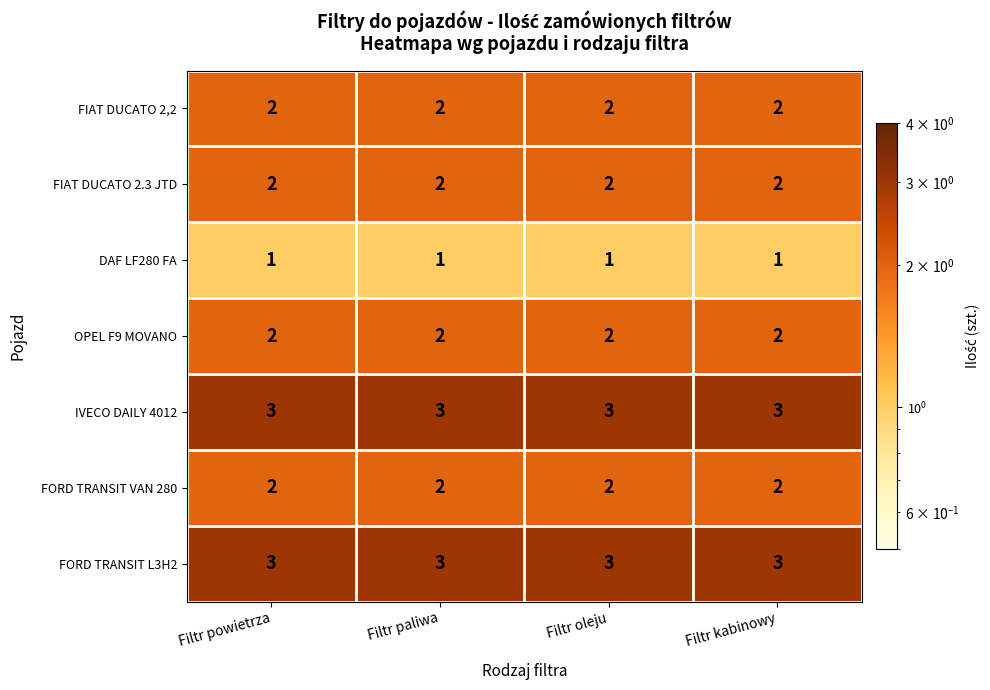

At how many categories does at least one series exceed 1?

4